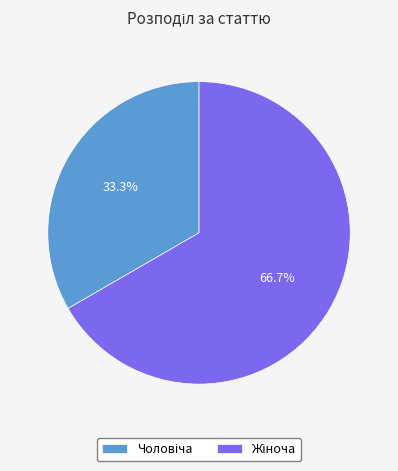

Is there any slice that represents more than half of the pie?

Yes